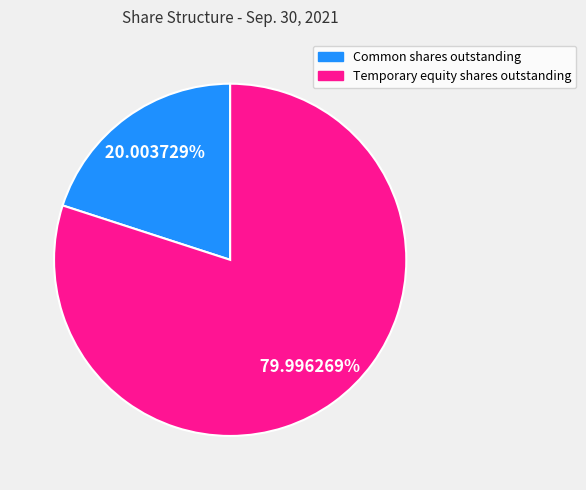

Which slice is the smallest?

Common shares outstanding